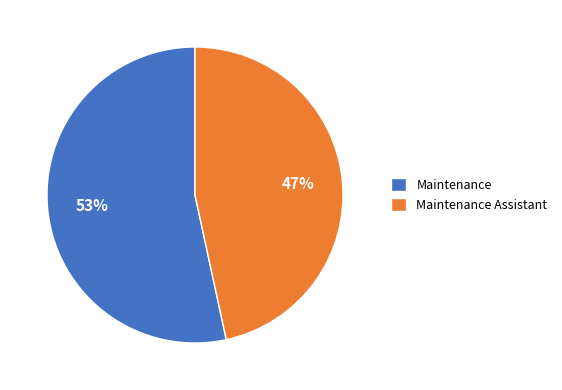

To the nearest percent, what percentage of the pie is Maintenance?

53%